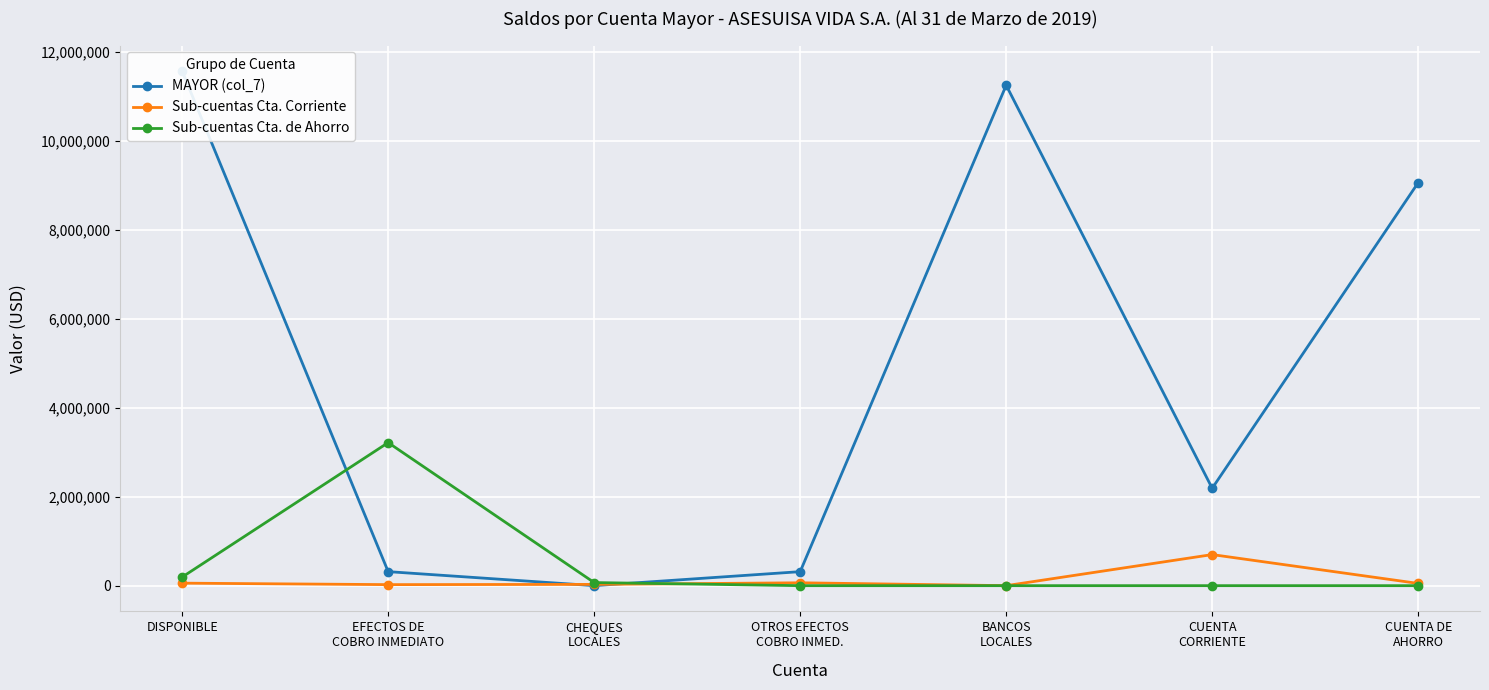

What position from the right is CHEQUES
LOCALES?

5